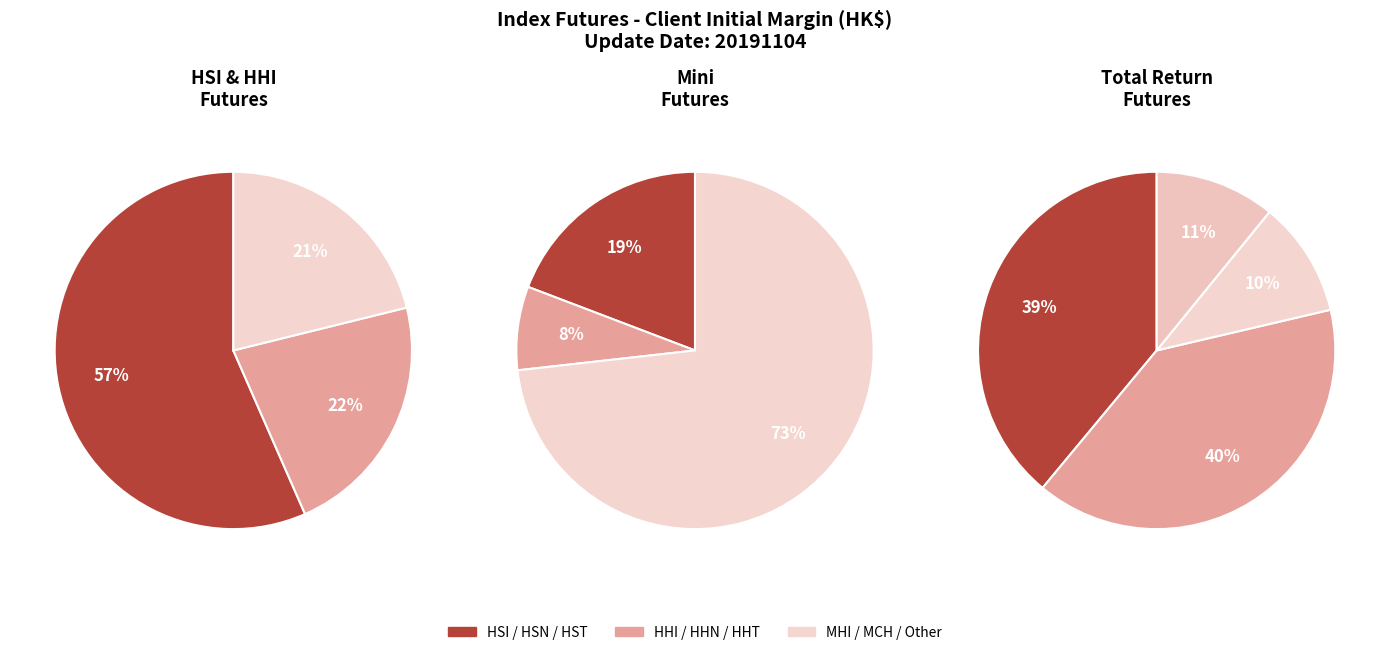

Do CHH Full Rate Initial and HST Full Rate Initial together represent more than half of the pie?

No